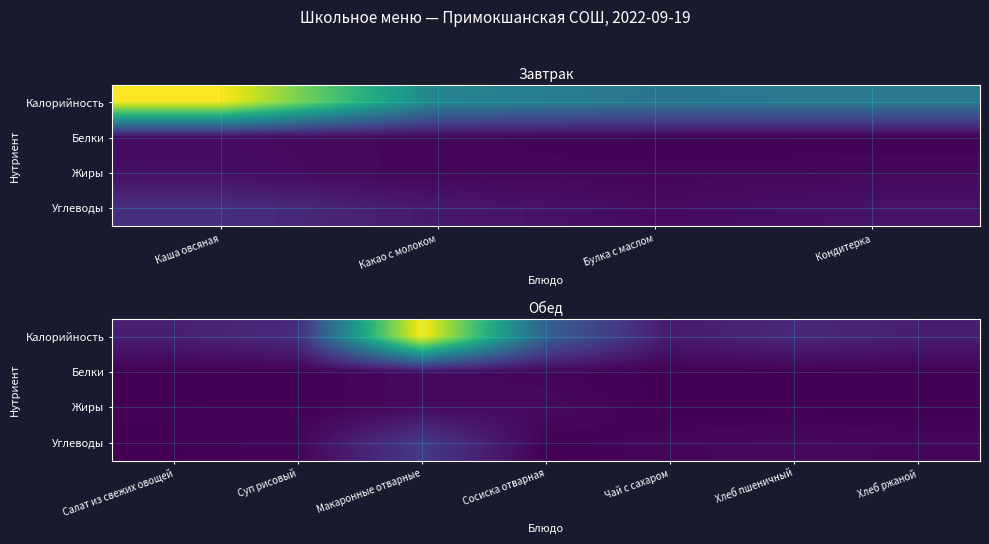

At Салат из свежих овощей, list the series in order from largest to smallest.

Калорийность, Жиры, Углеводы, Белки